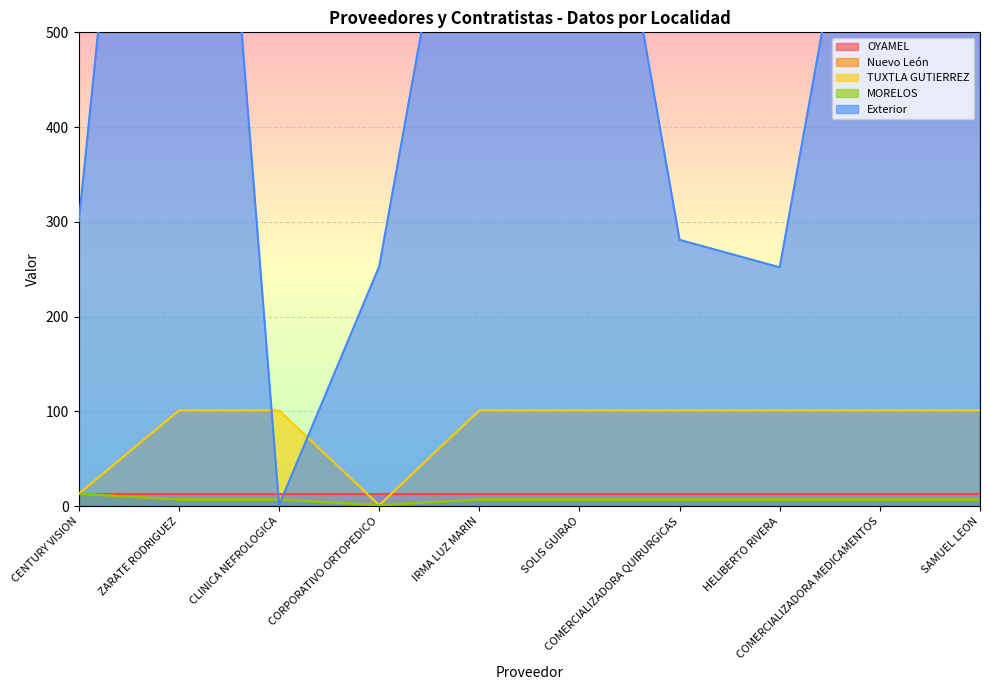

What is the minimum value shown in the chart?

1